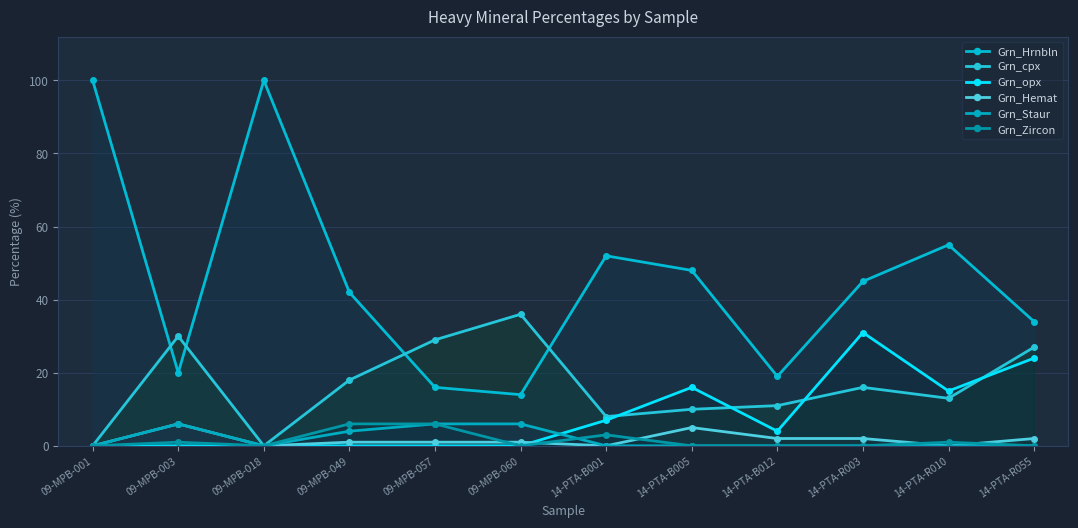

True or false: Grn_Hemat has a value of -3 at 09-MPB-001.

False